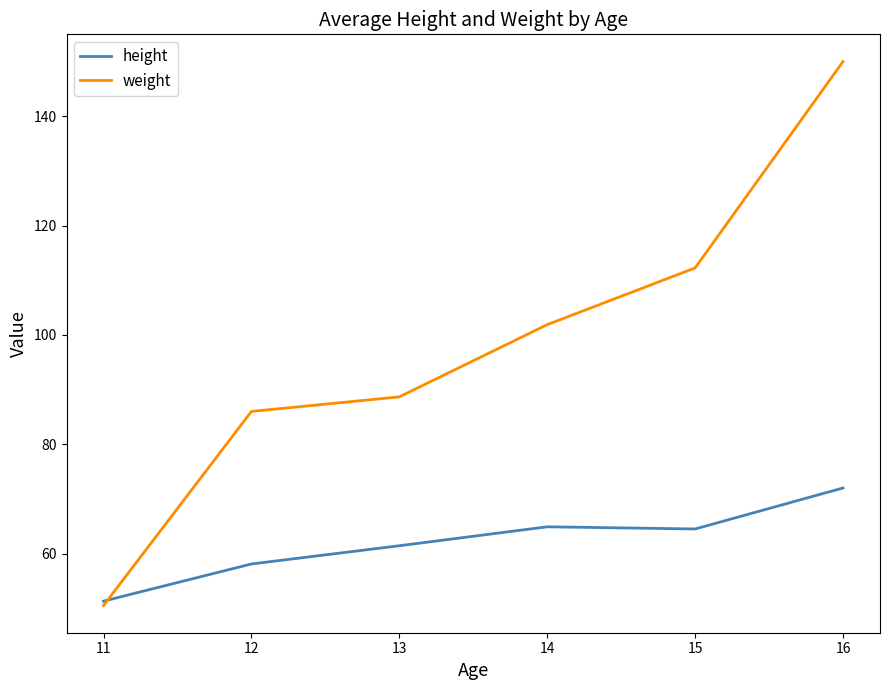

How many times do weight and height cross each other?

1